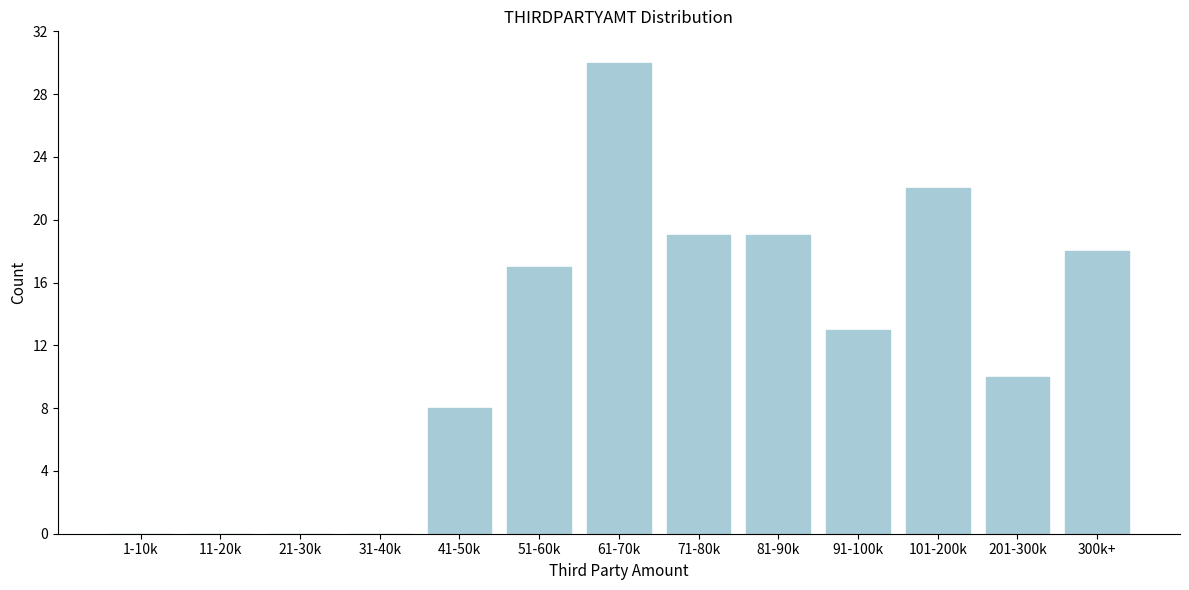

Reading right to left, what are all the values shown in this chart?

300k+=18	201-300k=10	101-200k=22	91-100k=13	81-90k=19	71-80k=19	61-70k=30	51-60k=17	41-50k=8	31-40k=0	21-30k=0	11-20k=0	1-10k=0